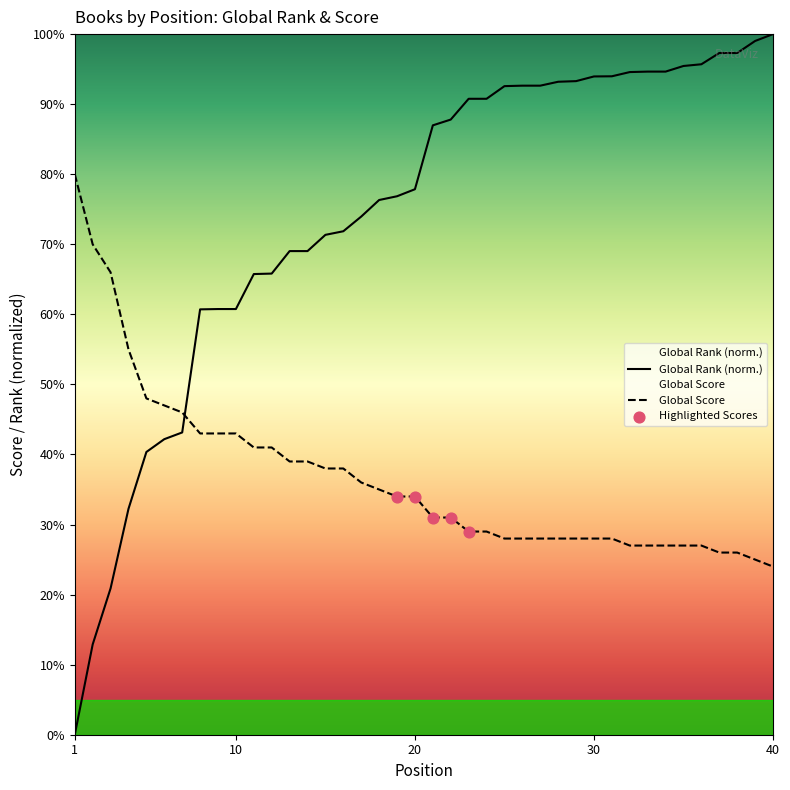

At which category is the sum across all series the highest?

39